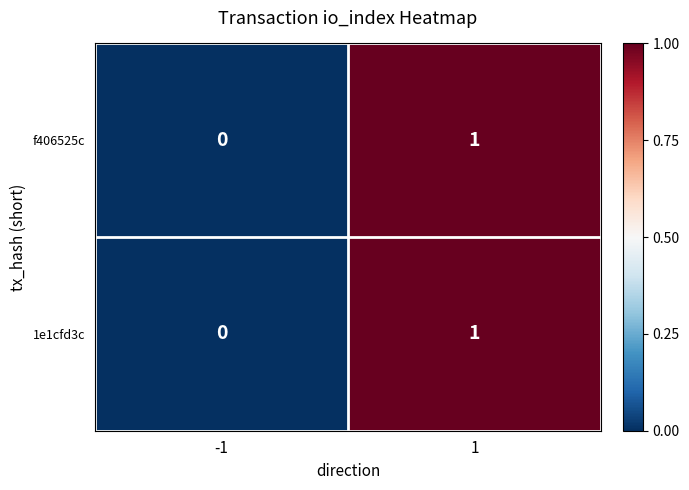

Reading right to left, transcribe all the data shown in this chart.

f406525c: 1=1	-1=0
1e1cfd3c: 1=1	-1=0